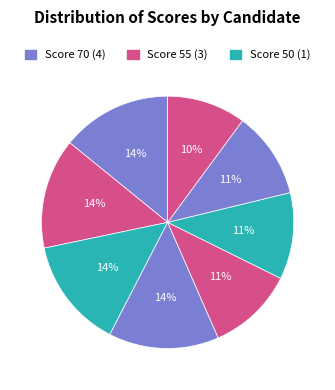

Count the number of slices in the pie.

8